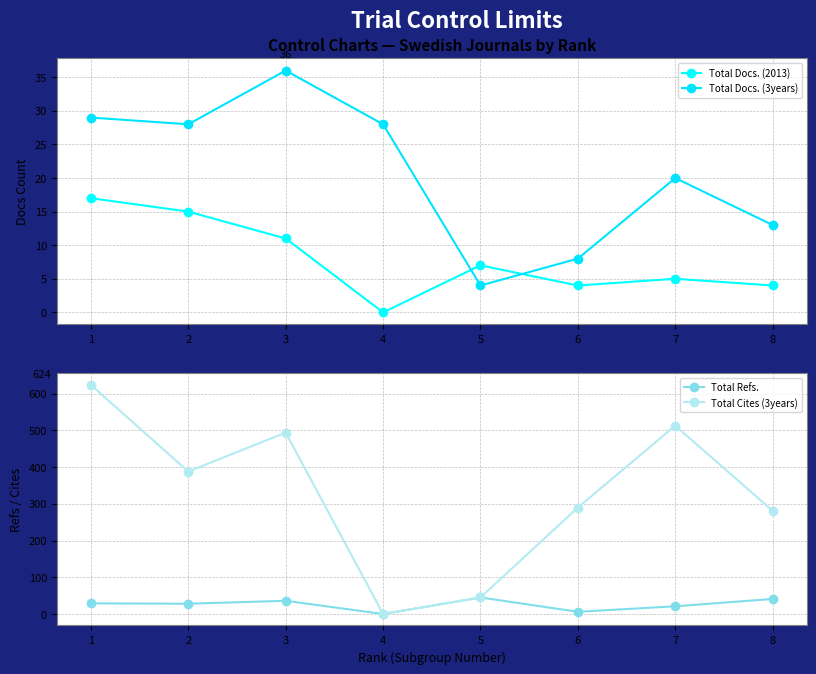

The value of Total Cites (3years) at 6 is 475. True or false?

False